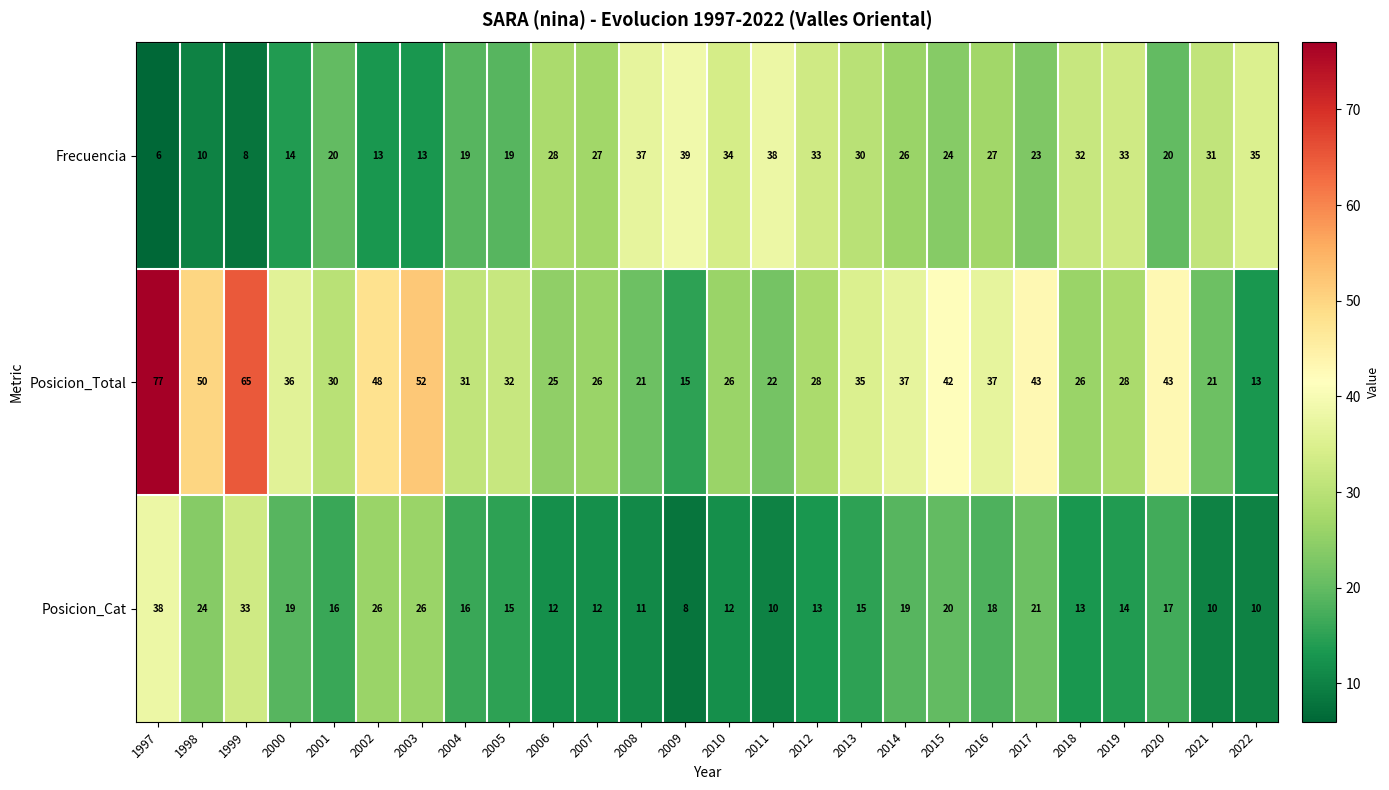

The value of Posicion_Cat at 2021 is 16. True or false?

False